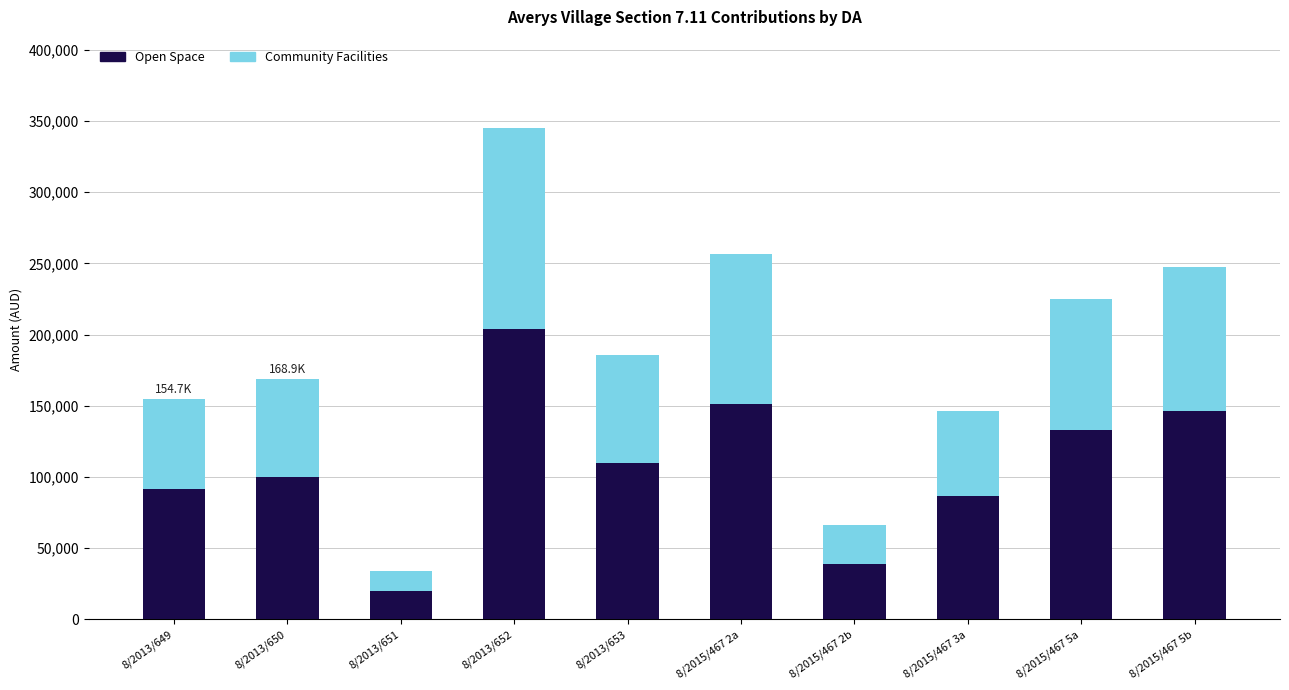

What is the average value of the Open Space series?

108037.3